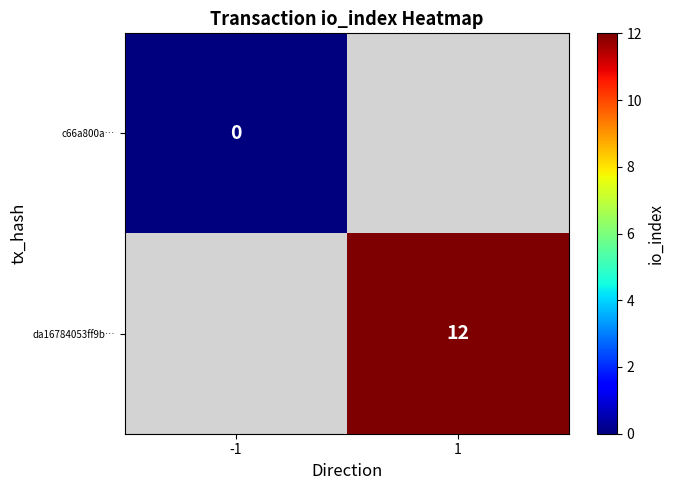

Is it true that da16784053ff9b… equals 12 at 1?

True